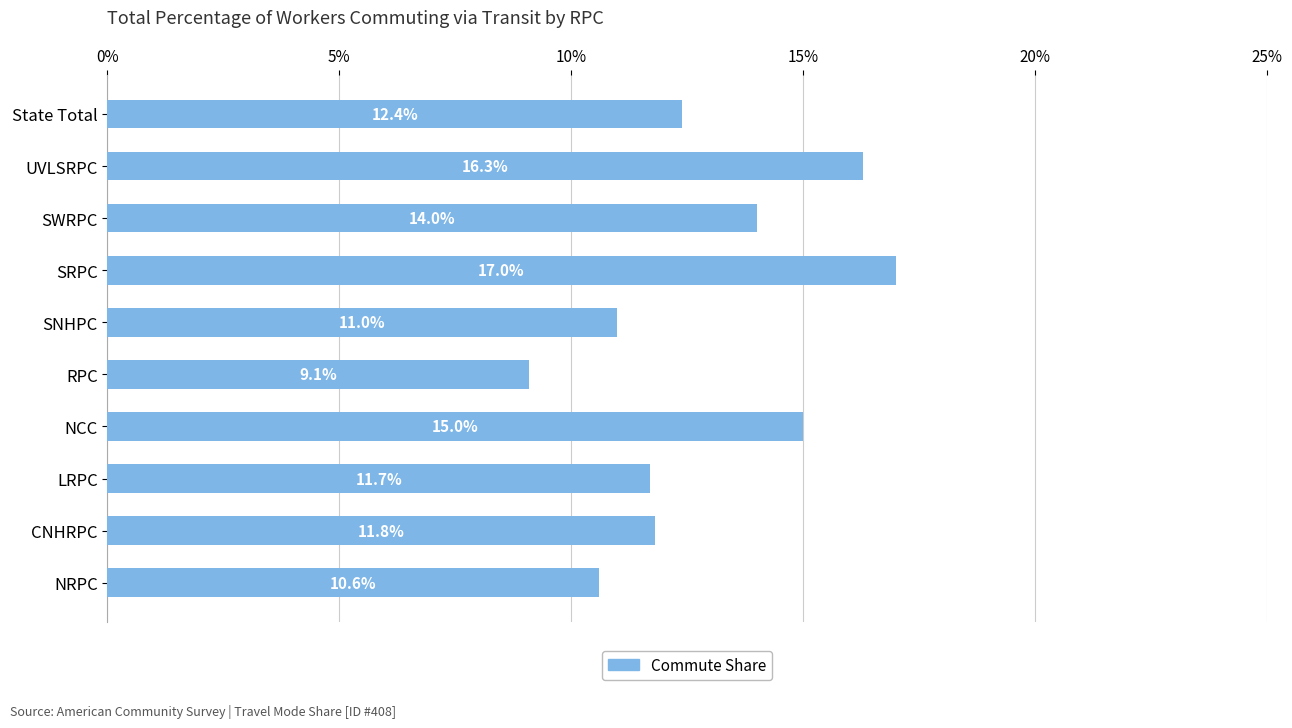

Count the values in the range 0 to 1.

10